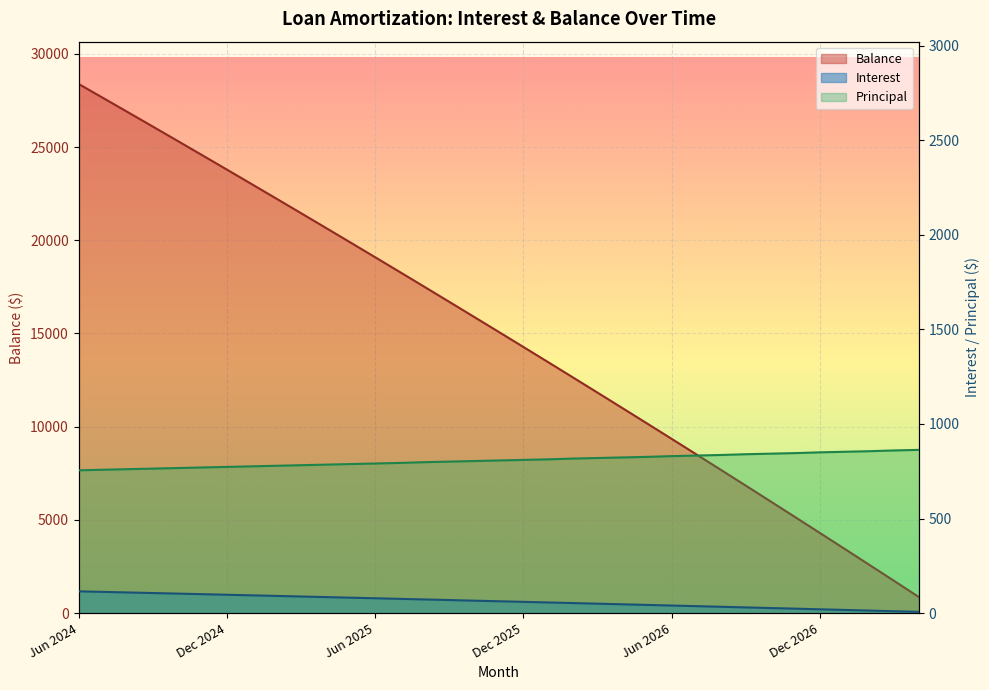

What are all the series names shown in the legend?

Interest, Principal, Balance